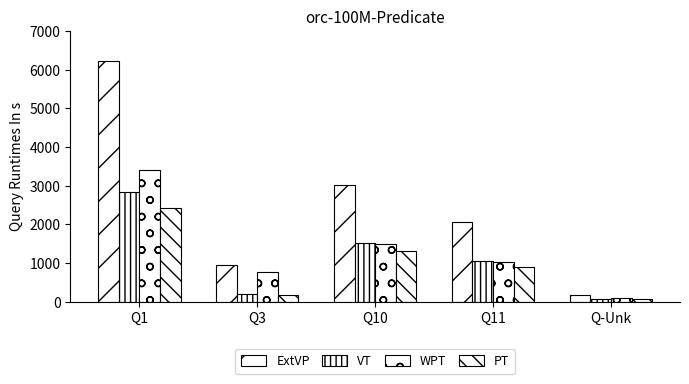

How many values in the VT series are below 1042?

2